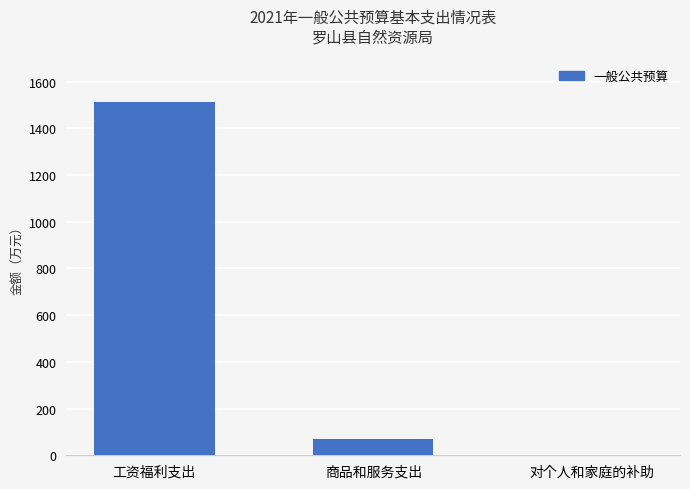

What is the difference between the values at 对个人和家庭的补助 and 工资福利支出?

1509.6